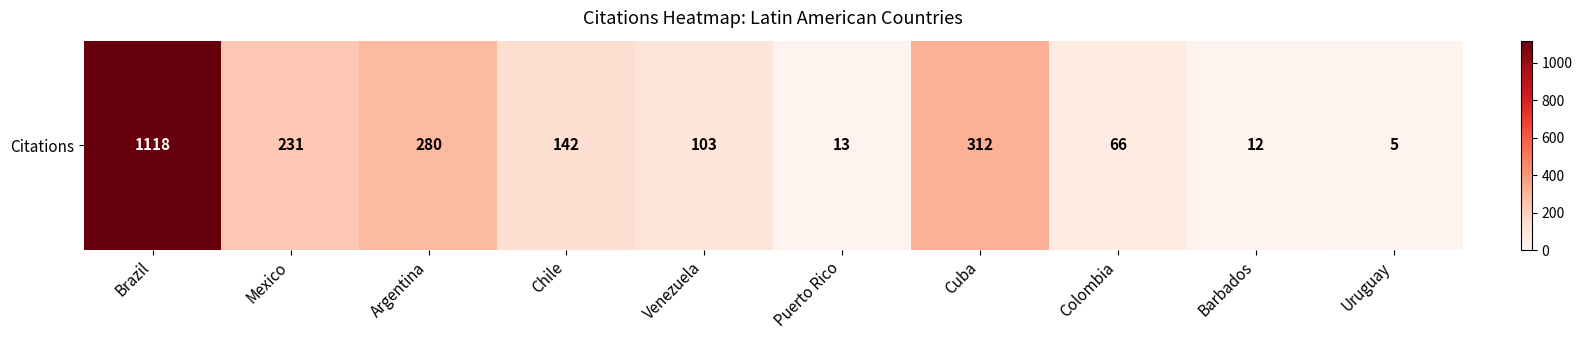

How many data points does each series have?

10